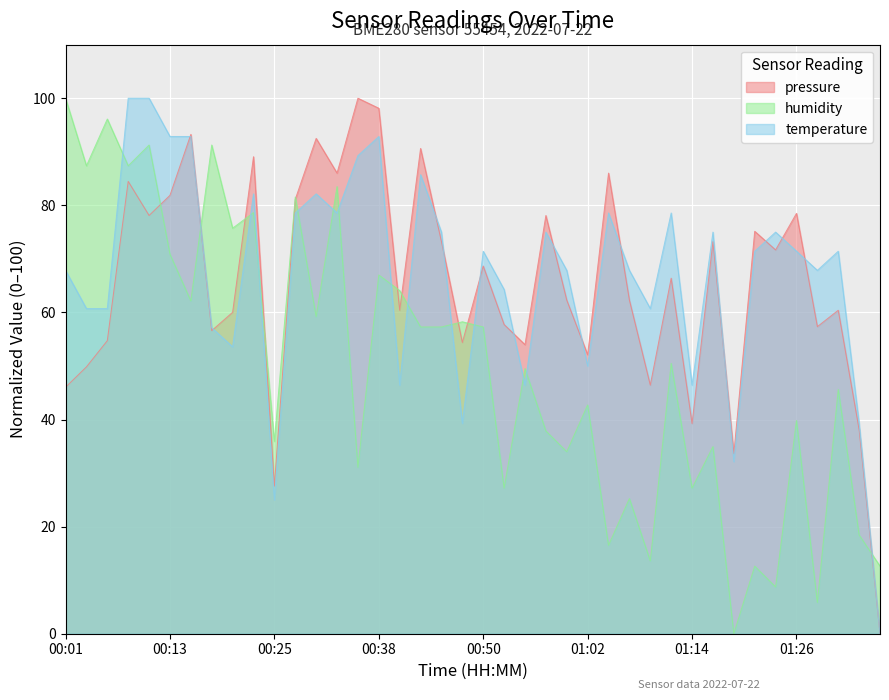

How many interior local valleys does the temperature series have?

11